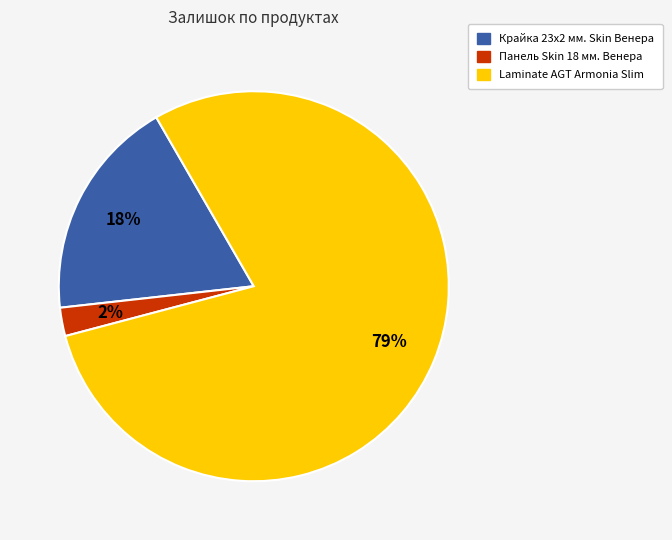

Does any single category account for the majority?

Yes